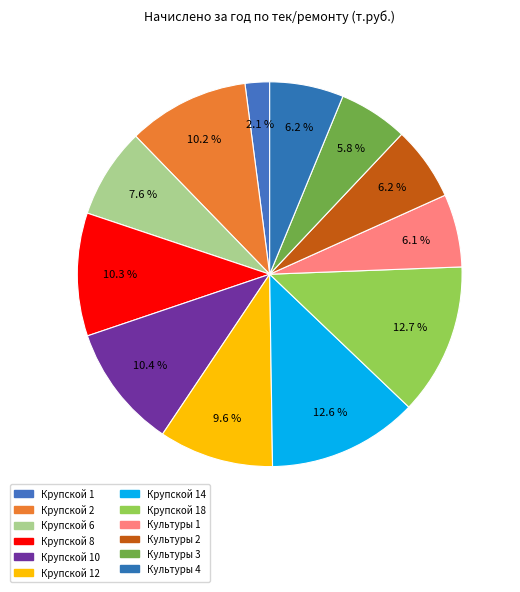

Approximately how many times larger is the value at Крупской 12 compared to Культуры 2?

1.5